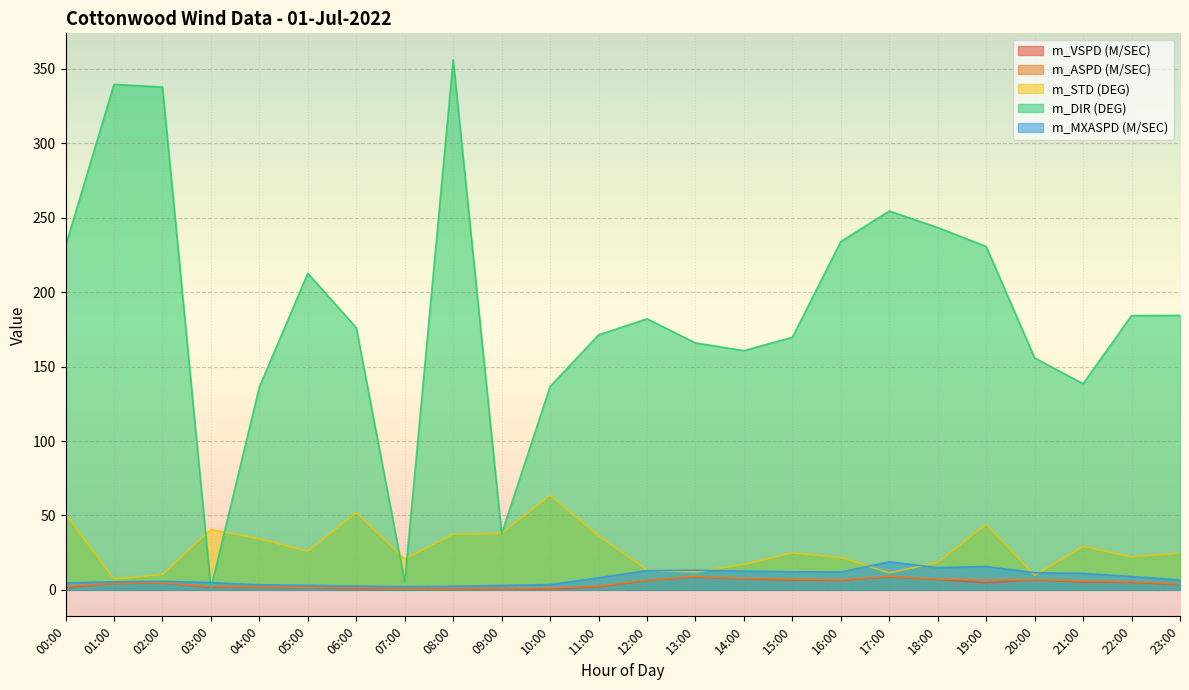

Rank the categories by m_DIR value from highest to lowest.

08:00, 01:00, 02:00, 17:00, 18:00, 16:00, 00:00, 19:00, 05:00, 23:00, 22:00, 12:00, 06:00, 11:00, 15:00, 13:00, 14:00, 20:00, 21:00, 10:00, 04:00, 09:00, 07:00, 03:00